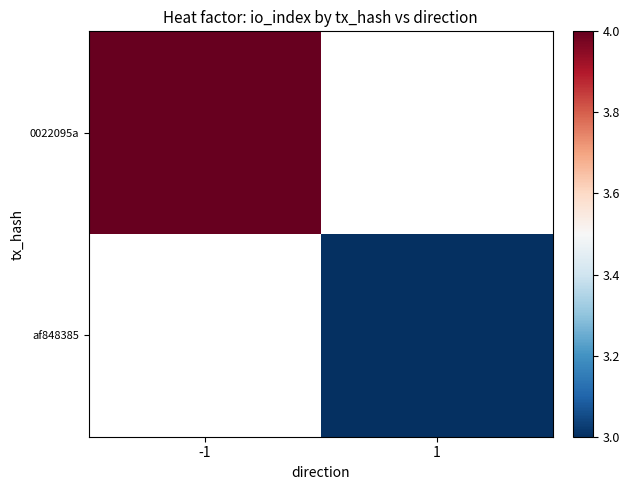

What is the approximate value of 0022095a at -1?

4.0